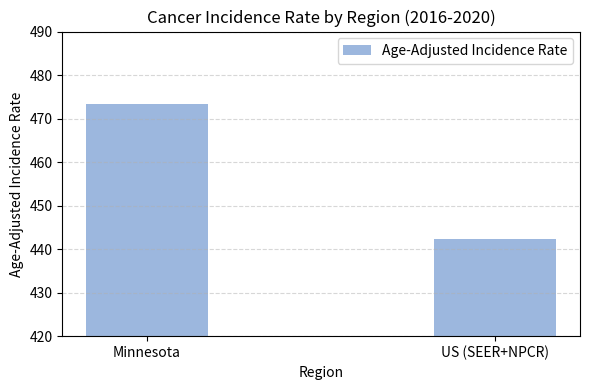

What is the smallest value displayed?

442.3